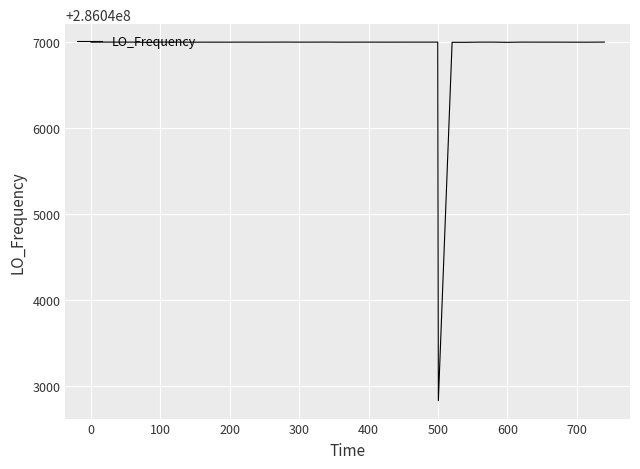

What is the maximum value shown in the chart?

286047001.2